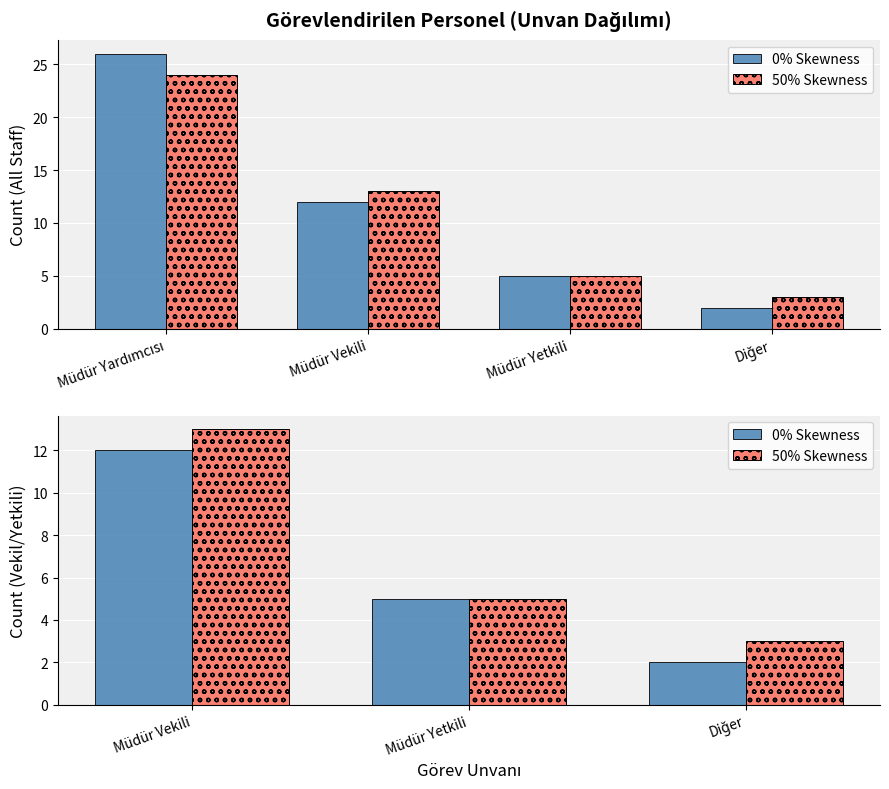

List the series in order of their peak value, lowest first.

0% Skewness, 50% Skewness